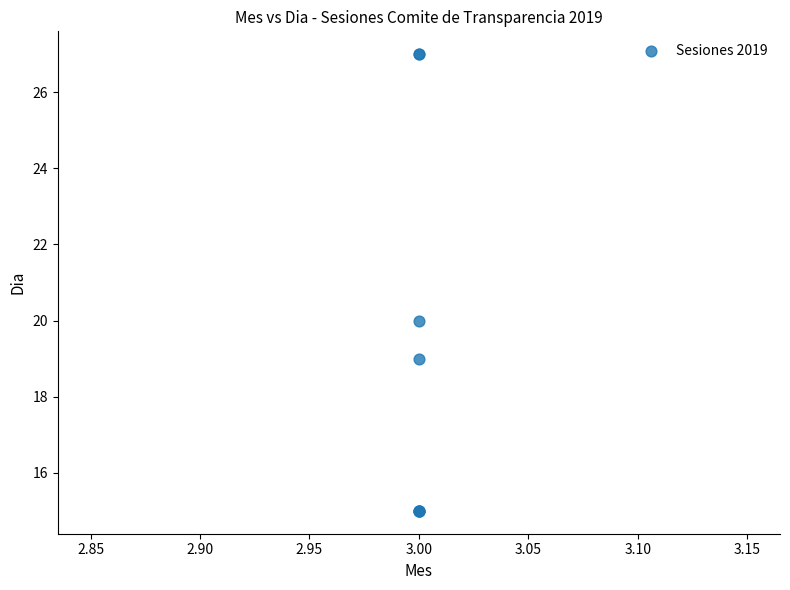

What Y value in the scatter plot is closest to 21?

20